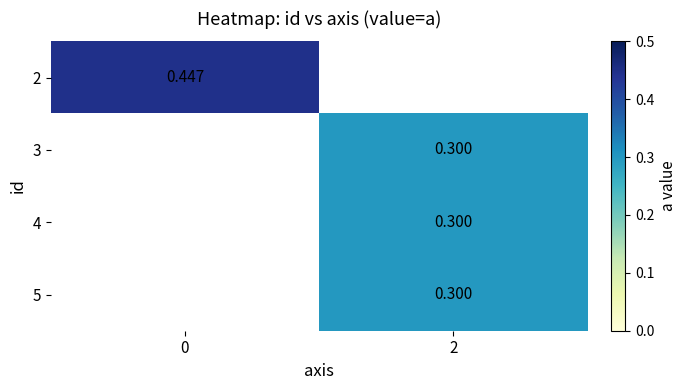

Is the value of 2 at 0 greater than the value of 4 at 2?

Yes